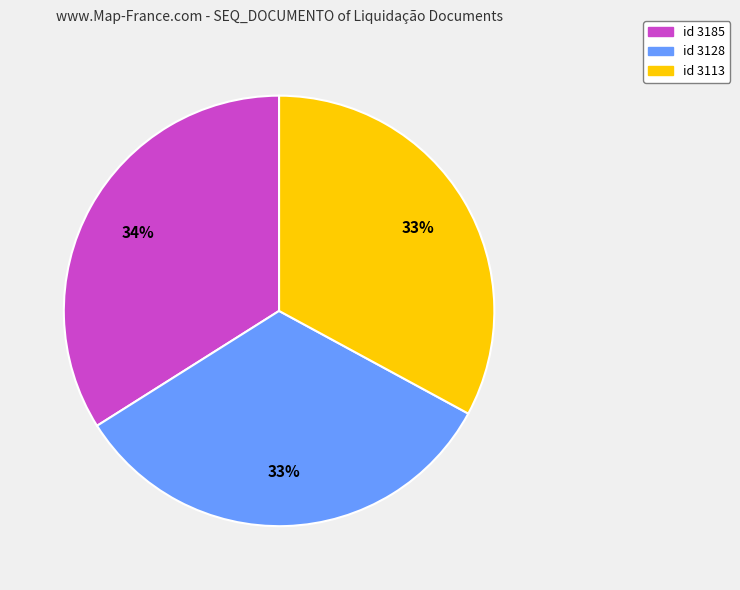

Is it true that id 3113 is 27% of the pie?

False